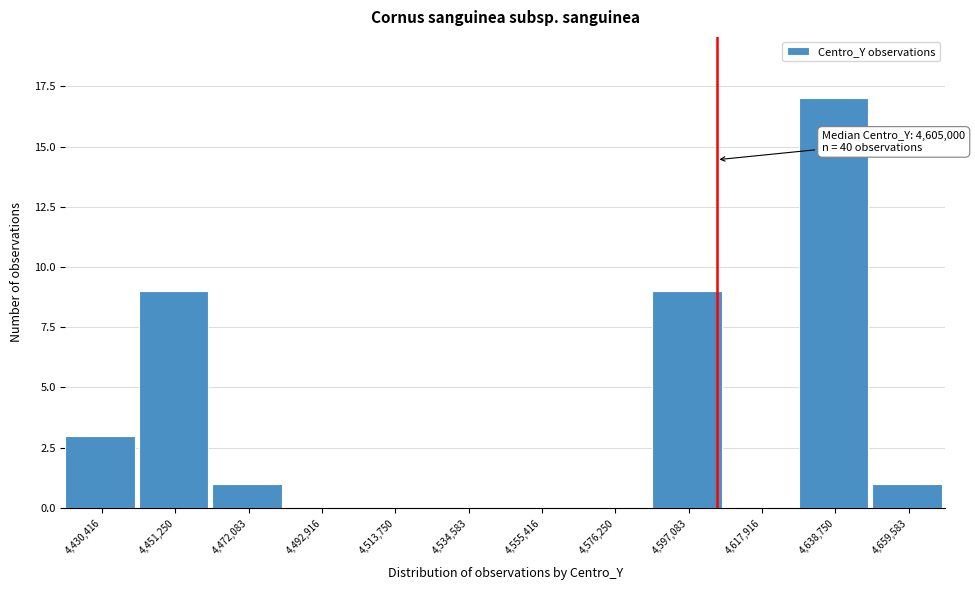

Over which range of the x-axis is the bar tallest?

4630000 to 4650000